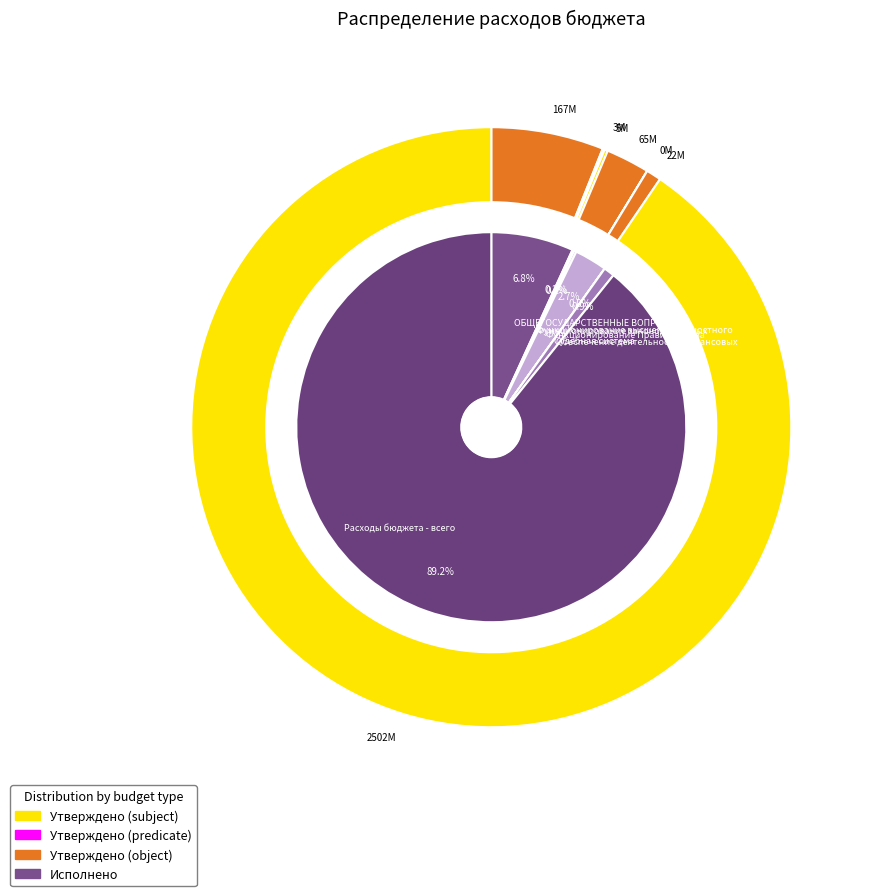

Count the number of slices in the pie.

7